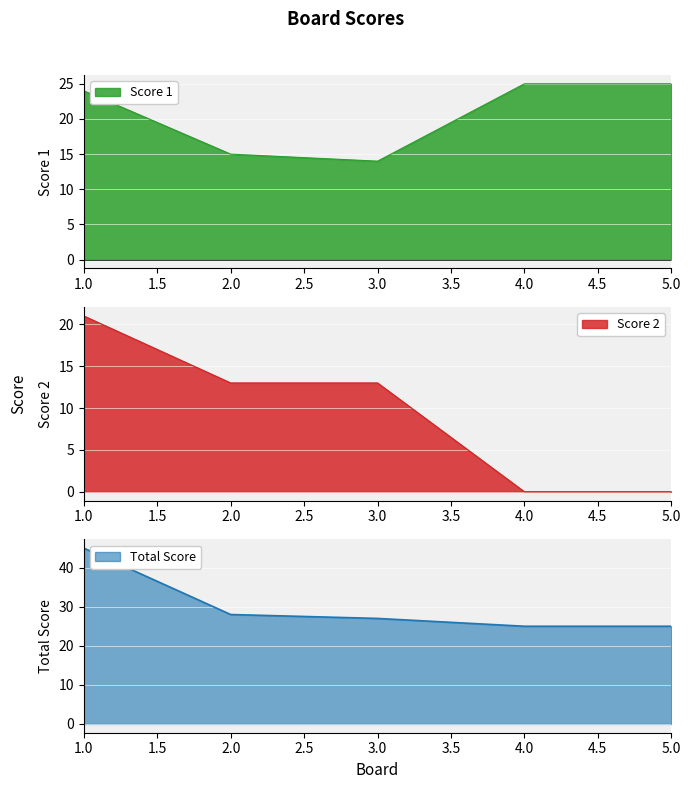

True or false: Score 1 has a value of 24 at 1.0.

True